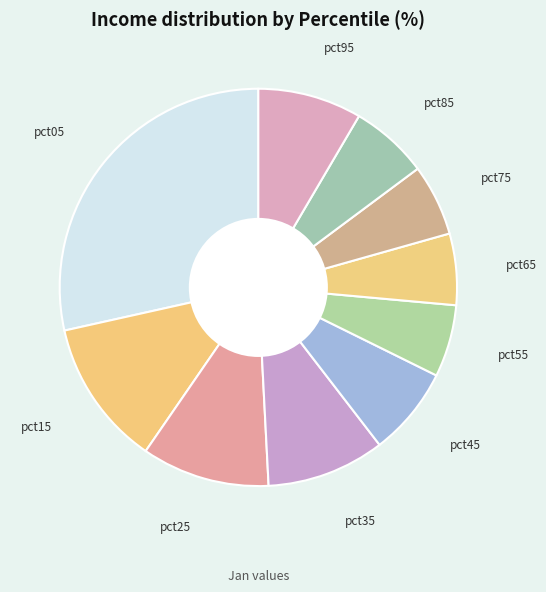

How many slices are in this pie chart?

10